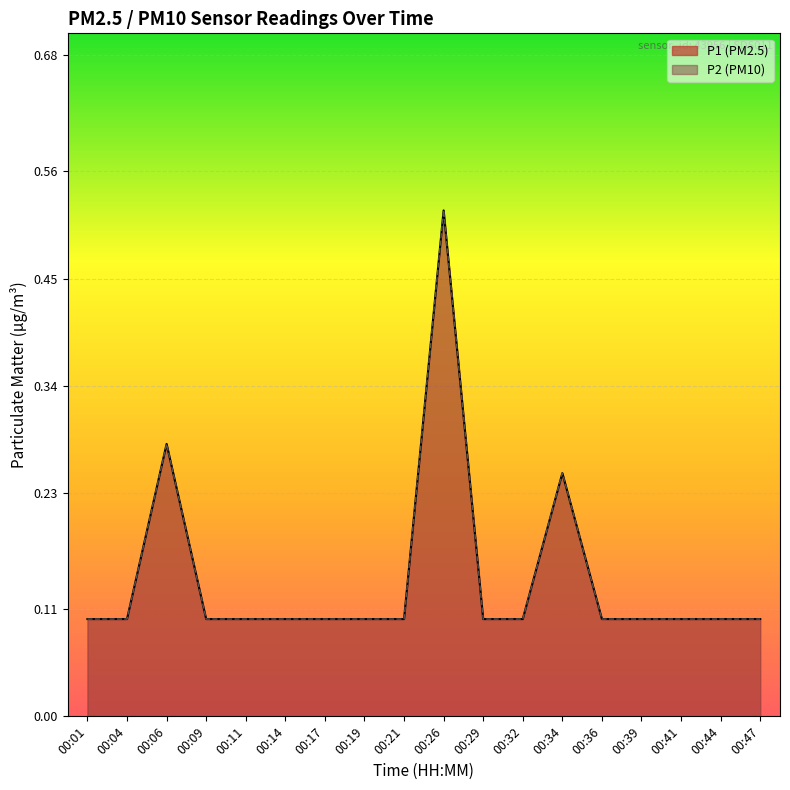

What is the difference between the maximum and second lowest values in the P2 series?

0.4